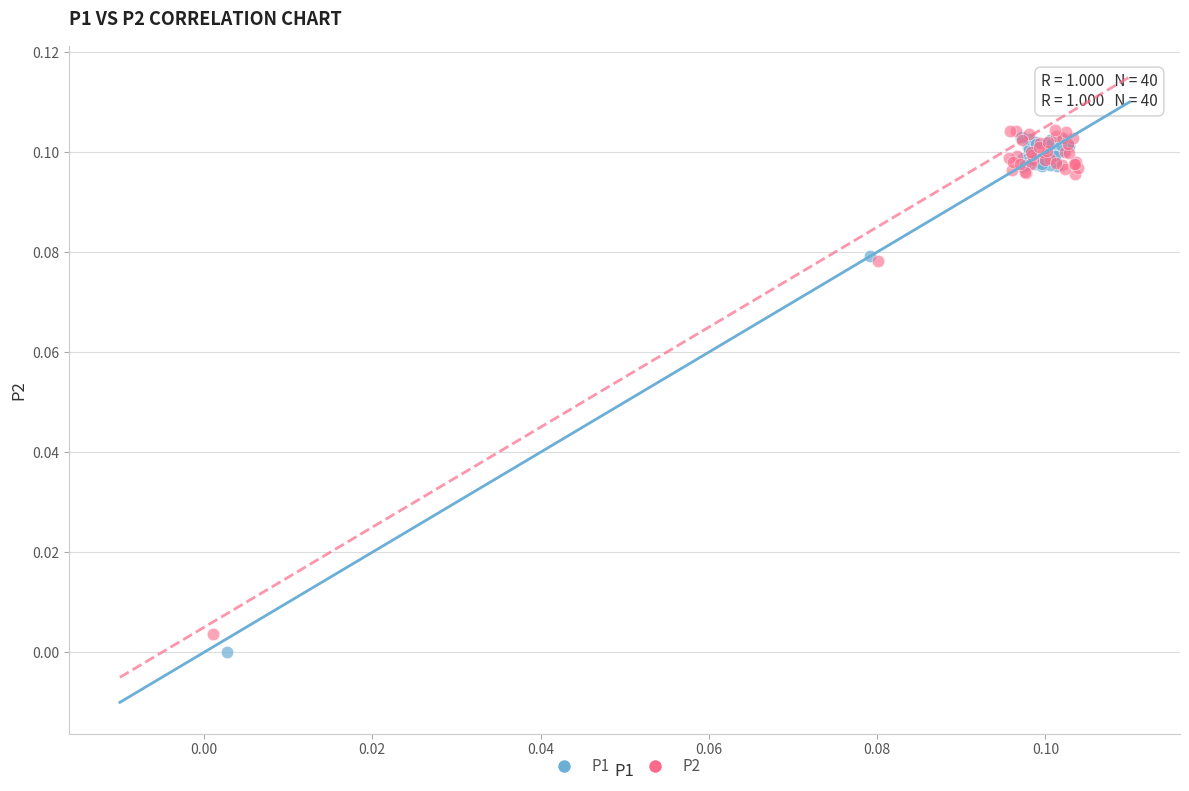

Which series has the widest spread of Y values?

P1